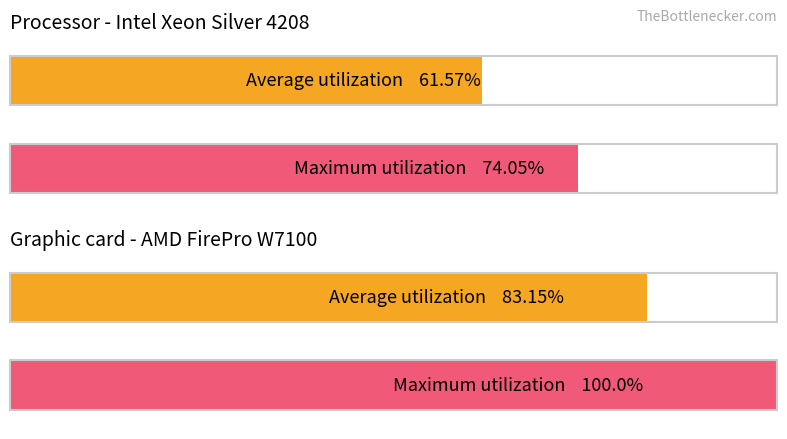

Reading left to right, what are all the values shown in this chart?

Average utilization: обл. Благоевград=61.6	обл. Ловеч=83.2
Maximum utilization: обл. Благоевград=74.0	обл. Ловеч=100.0